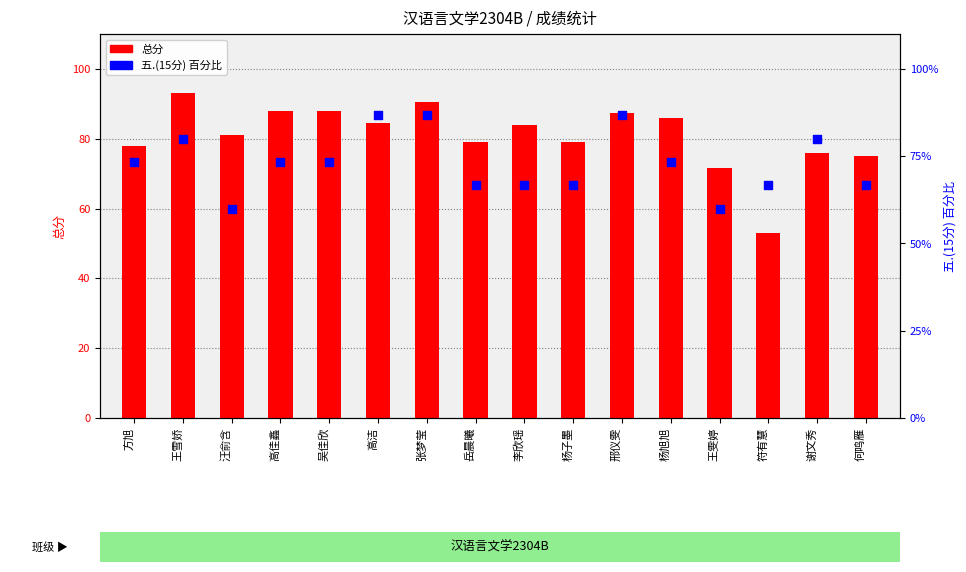

What is the total value across all series at 何鸣雁?

141.7